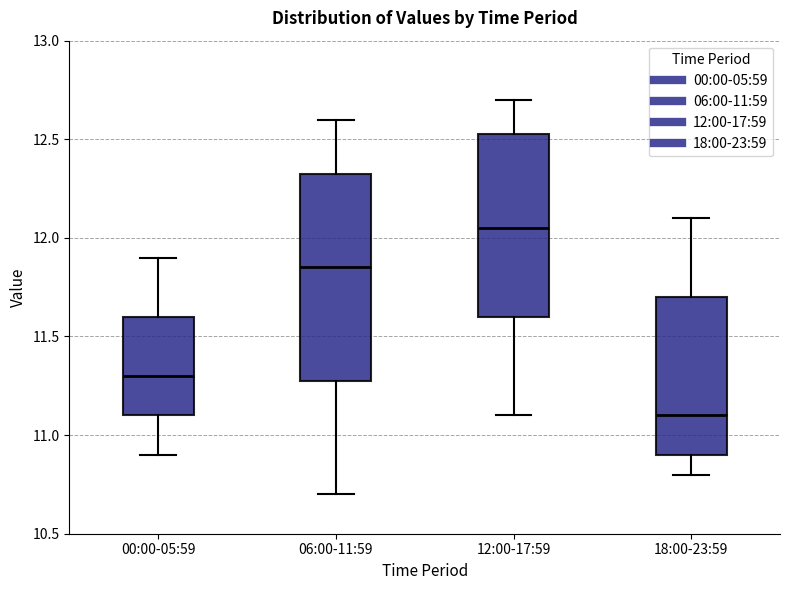

Reading left to right, transcribe this box plot: for each box, give where its median line is, the range the box spans, and where its two whiskers end, as read against the y-axis. The values are not printed on the chart, so give them approximately, as read against the axis.

00:00-05:59: median 11.30, box 11.10 to 11.60, whiskers 10.90 to 11.90
06:00-11:59: median 11.85, box 11.30 to 12.35, whiskers 10.70 to 12.60
12:00-17:59: median 12.05, box 11.60 to 12.55, whiskers 11.10 to 12.70
18:00-23:59: median 11.10, box 10.90 to 11.70, whiskers 10.80 to 12.10